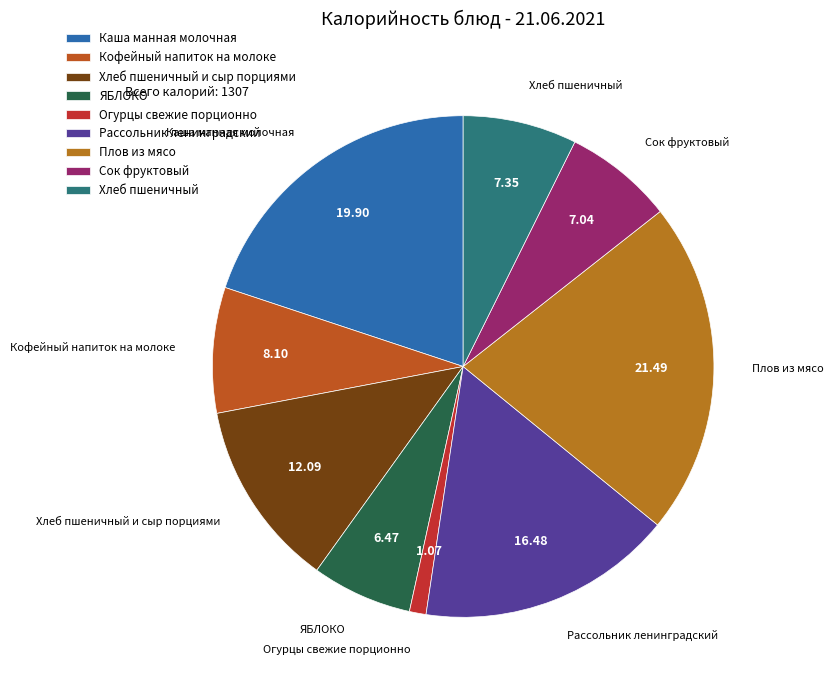

Is Кофейный напиток на молоке the majority of the pie?

No